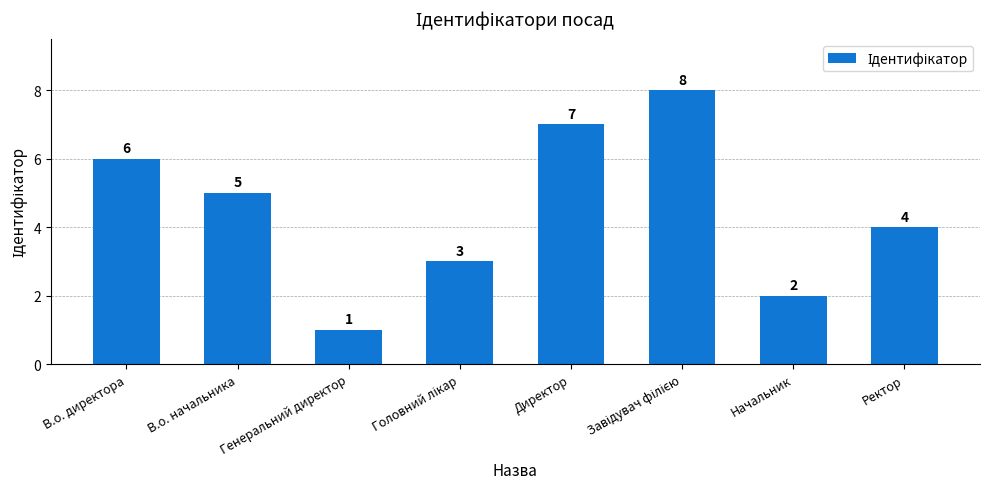

What is the minimum value shown in the chart?

1